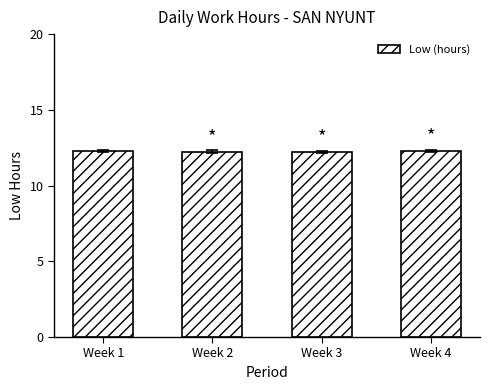

Approximately how many times larger is the value at Week 1 compared to Week 4?

1.0